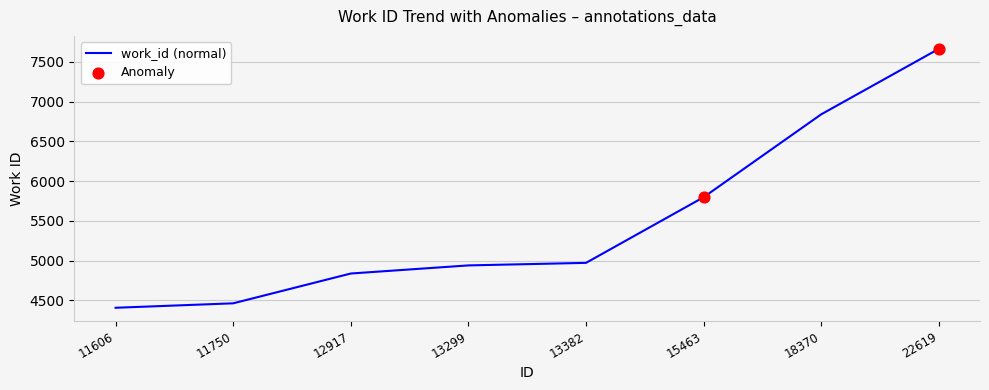

What is the change in value from 11606 to 13299?

+533